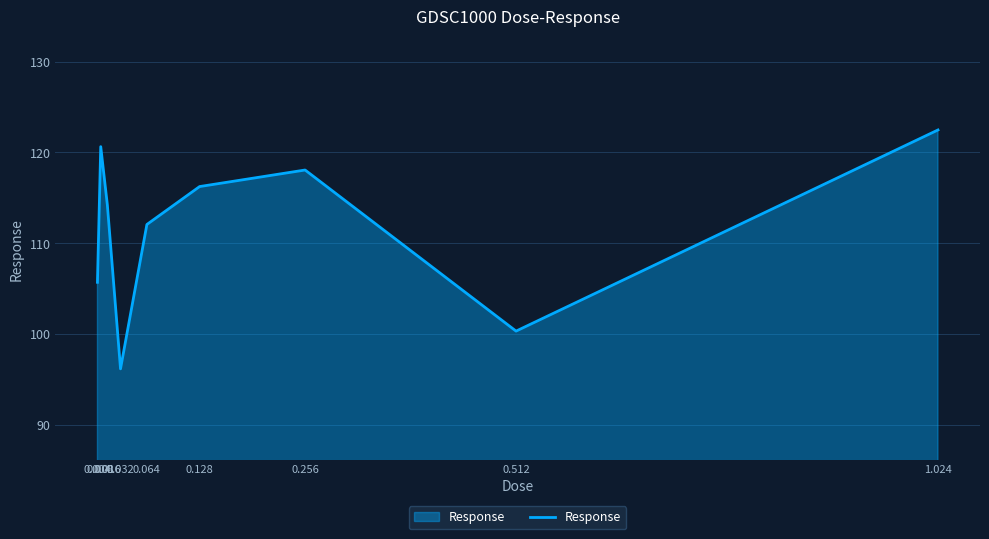

Reading left to right, transcribe all the data shown in this chart.

0.004=105.7	0.008=120.6	0.016=114.2	0.032=96.1	0.064=112.1	0.128=116.2	0.256=118.1	0.512=100.3	1.024=122.5